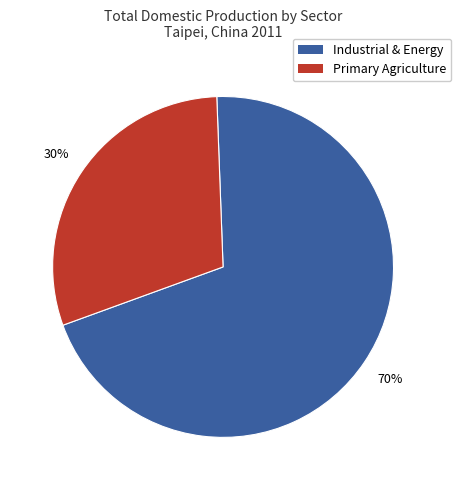

To the nearest percent, what is the average slice percentage?

50%